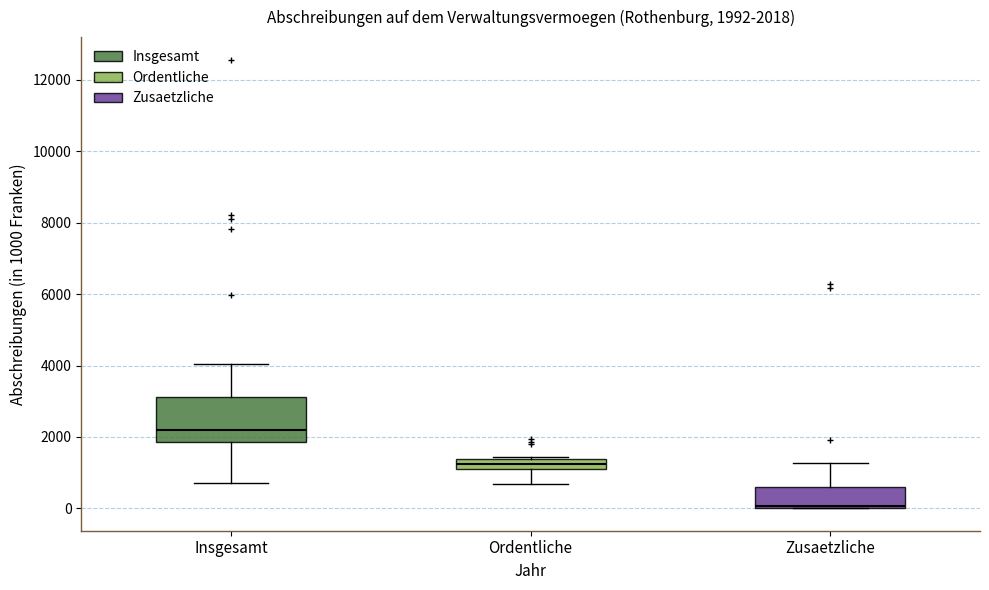

Comparing the boxes themselves (not the whiskers), which one is the tallest?

Insgesamt